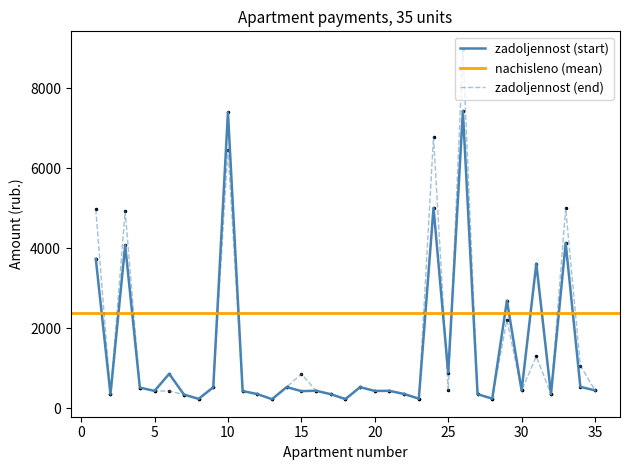

Between 7 and 12, which is larger?

12